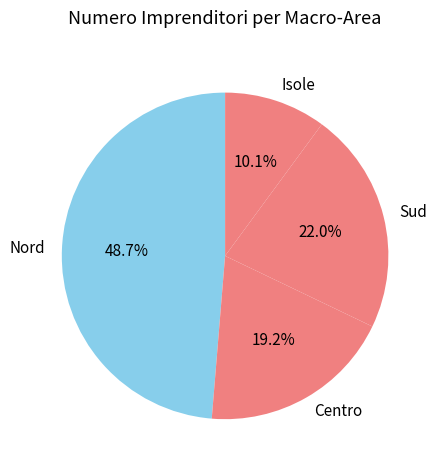

What percentage is NOT represented by Nord?

51.3%